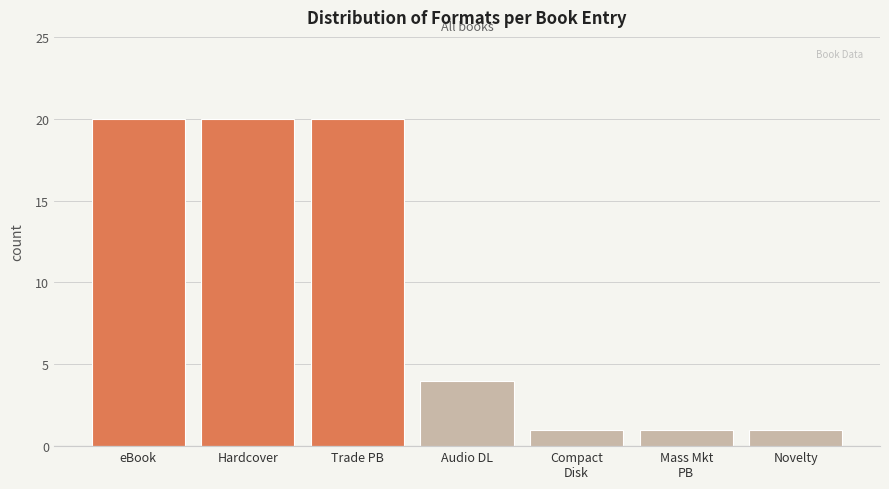

Reading right to left, transcribe all the data shown in this chart.

1	1	1	4	20	20	20